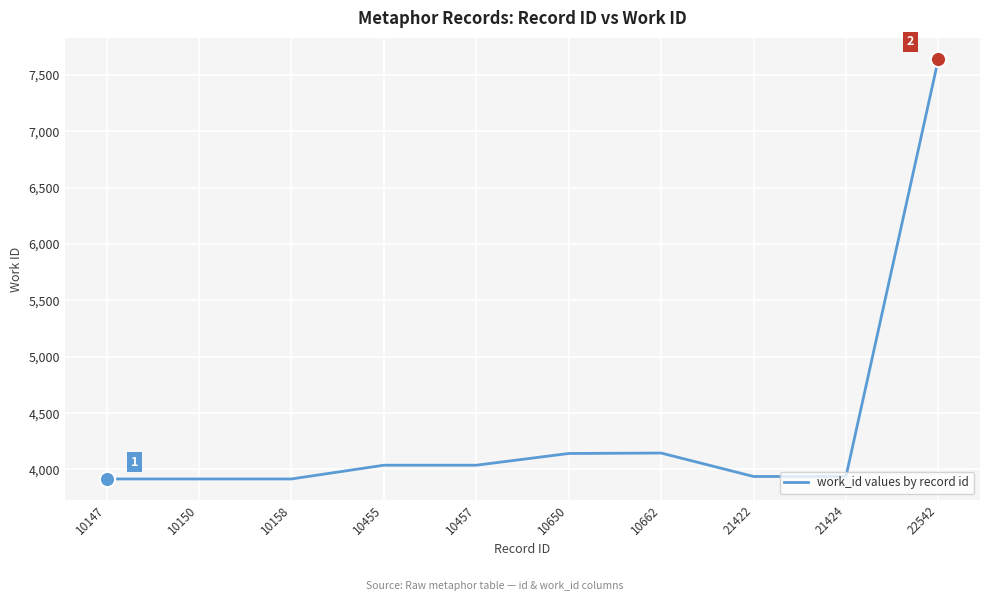

Approximately how many times larger is the value at 10147 compared to 10457?

1.0